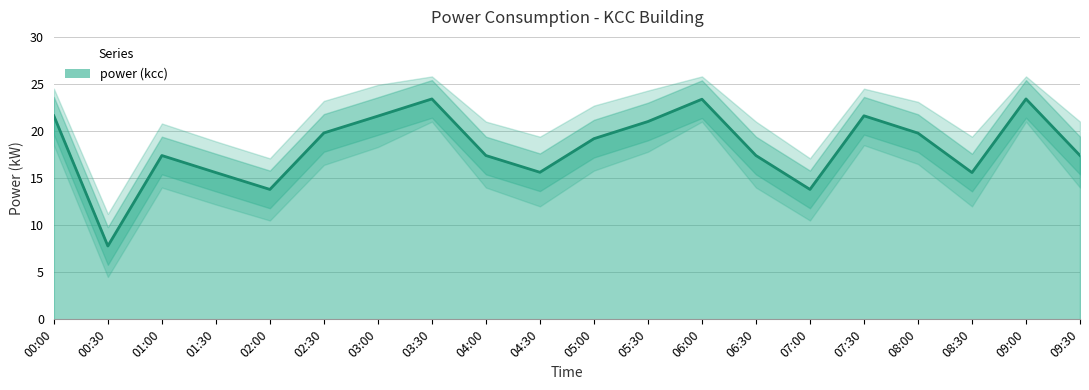

Which has a higher value, 02:30 or 01:00?

02:30